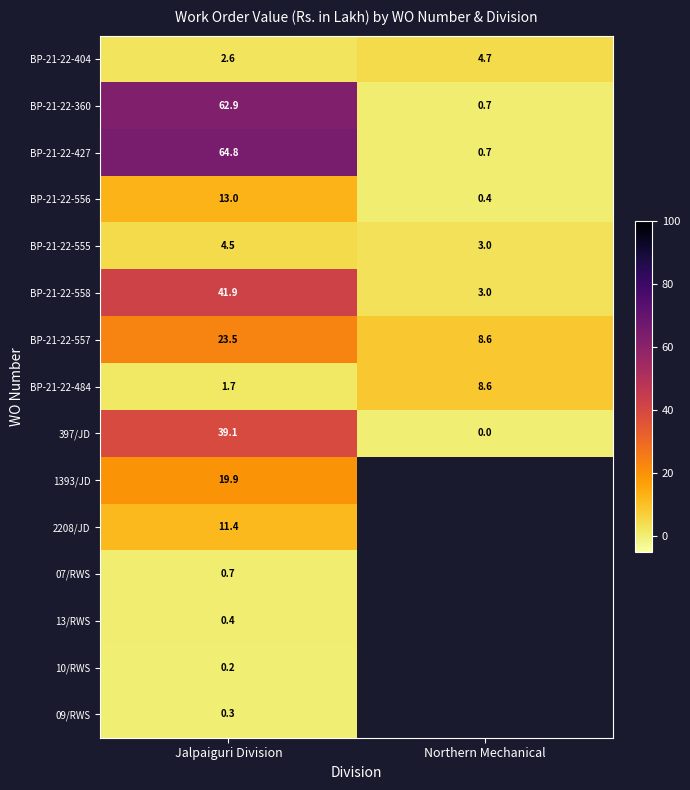

Where does the 397/JD series first go above 39?

Jalpaiguri Division